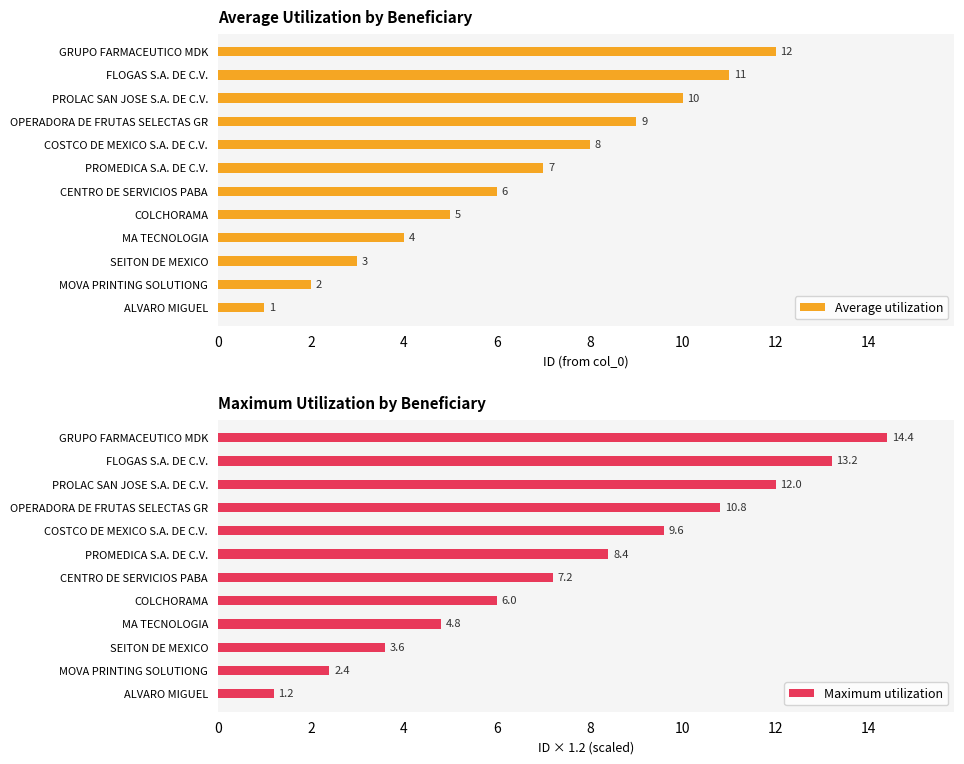

The value of Average utilization at OPERADORA DE FRUTAS SELECTAS GR is 13. True or false?

False